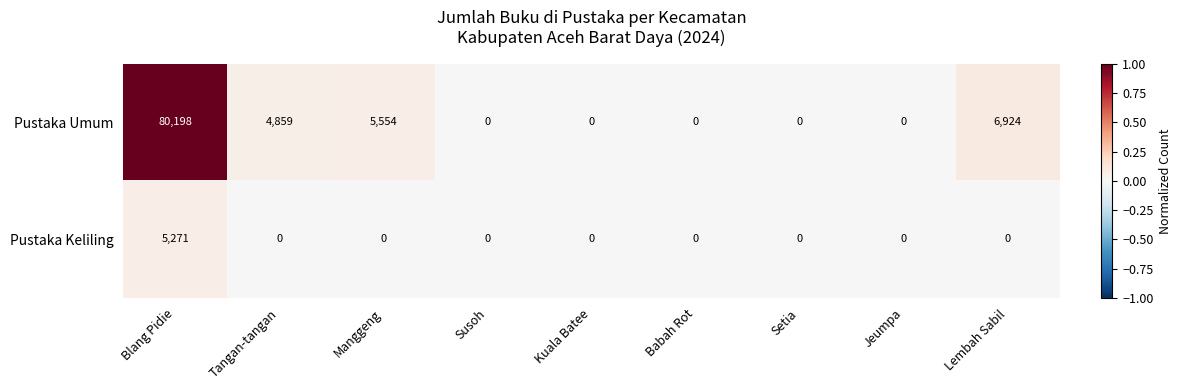

At which category is the sum across all series the highest?

Blang Pidie